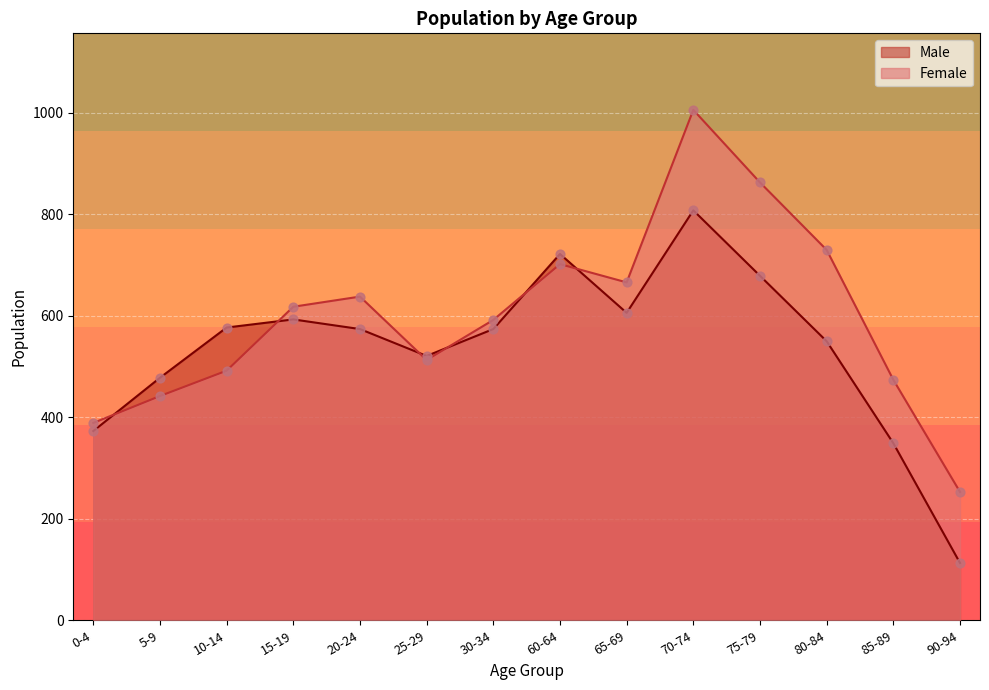

What are all the series names shown in the legend?

Male, Female